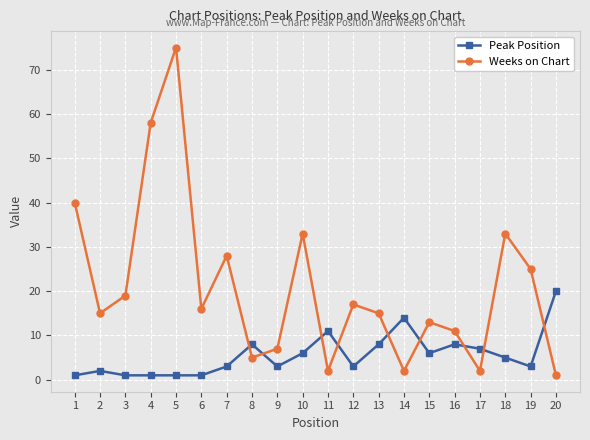

Rank the series by their average value, from highest to lowest.

Weeks on Chart, Peak Position